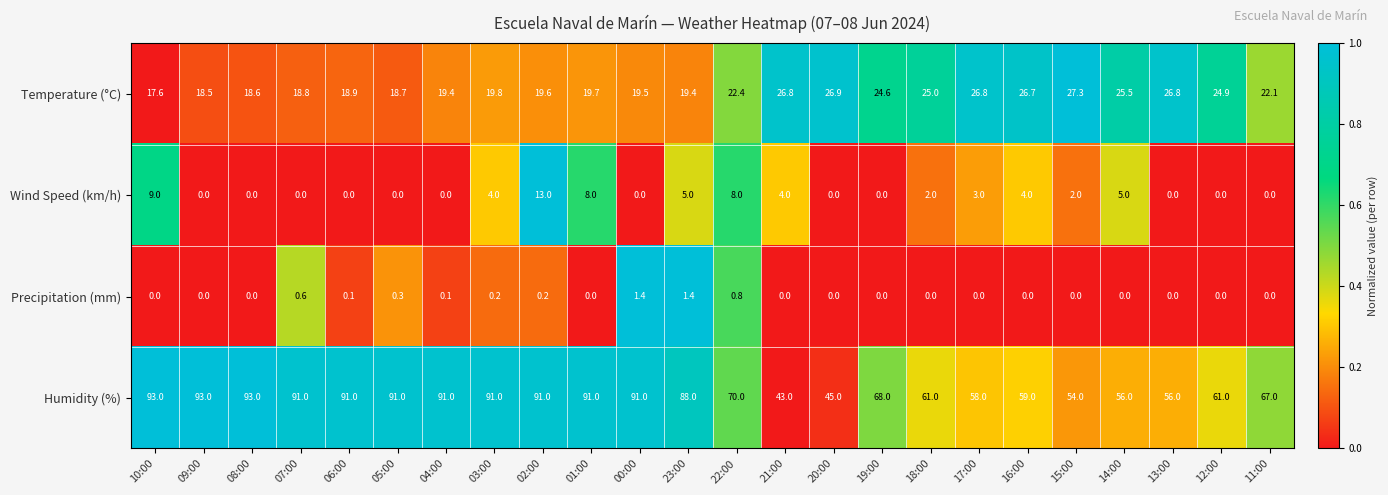

What is the spread (max minus min) of values at 01:00?

91.0